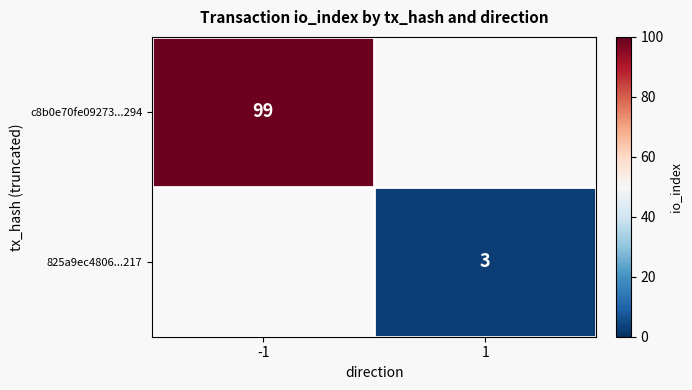

The c8b0e70fe09273...294 series shows 67 at -1. True or false?

False